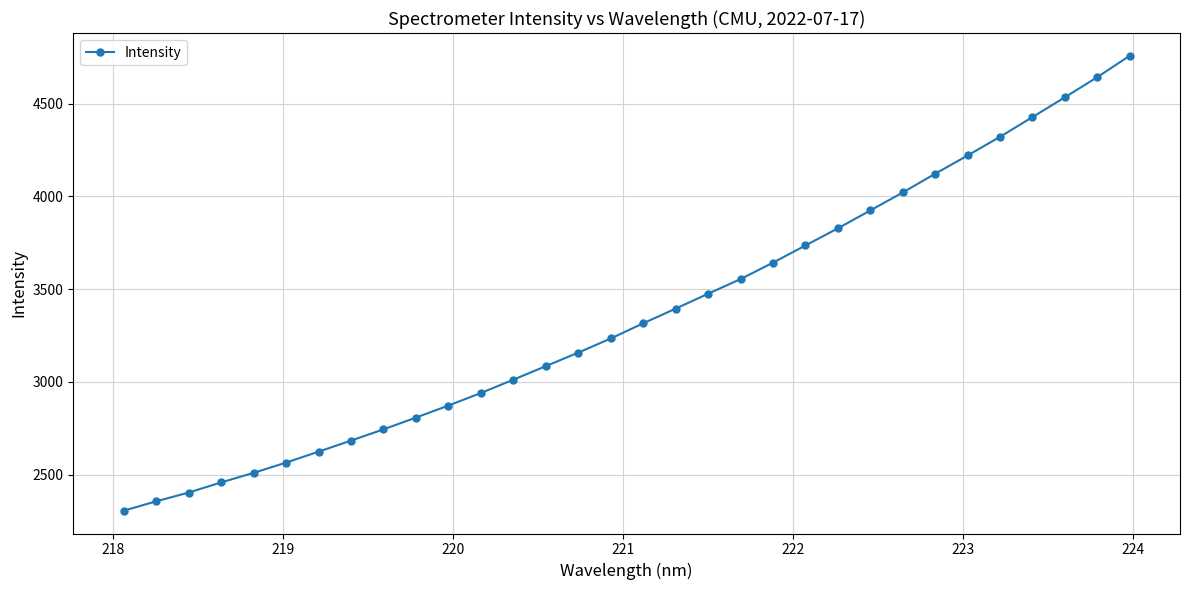

What is the maximum value shown in the chart?

4758.9